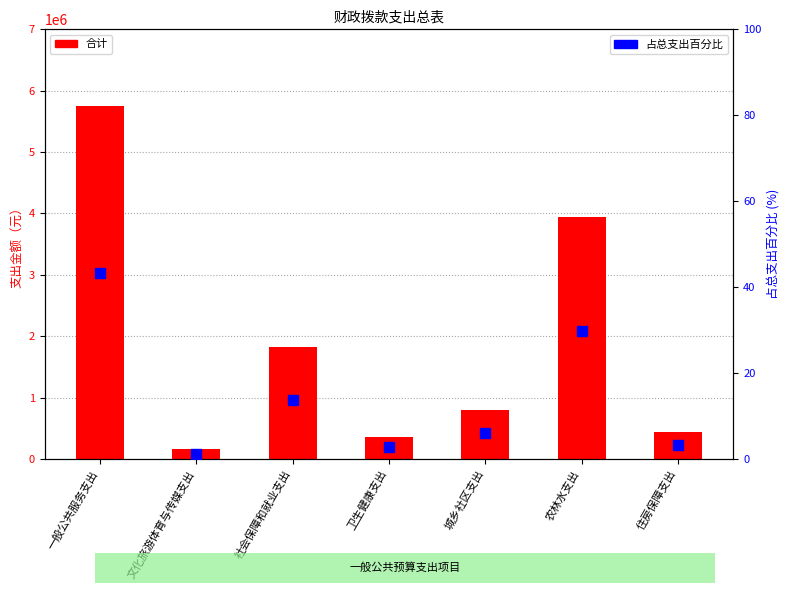

Which series has the widest spread of Y values?

合计